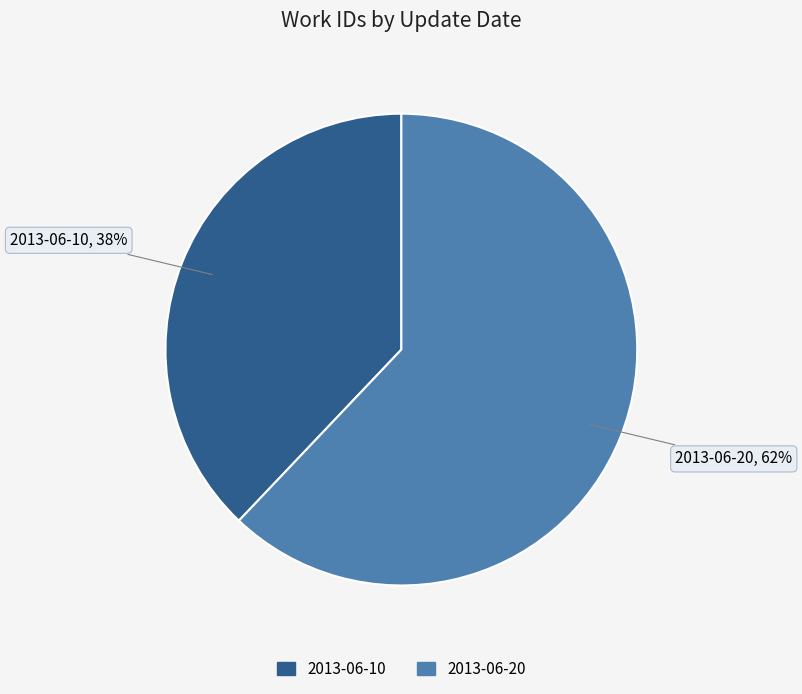

To the nearest percent, what is the combined percentage of 2013-06-10 and 2013-06-20?

100%